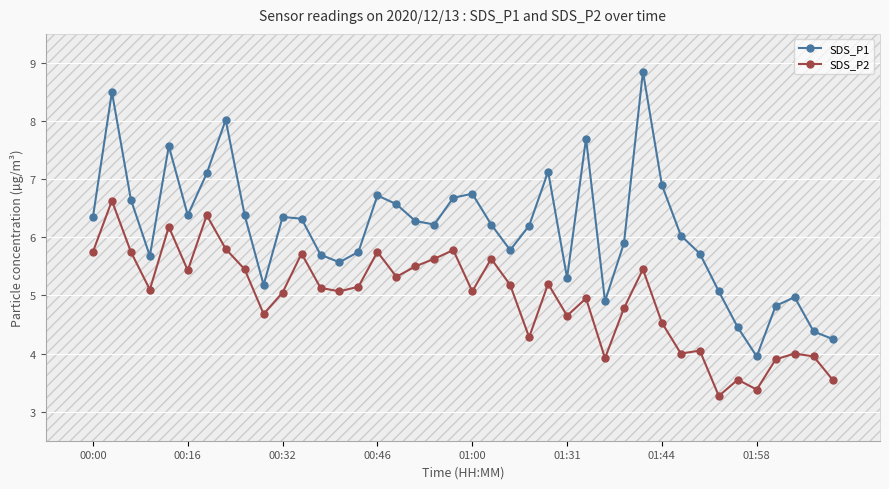

Which series has the largest range (max minus min)?

SDS_P1